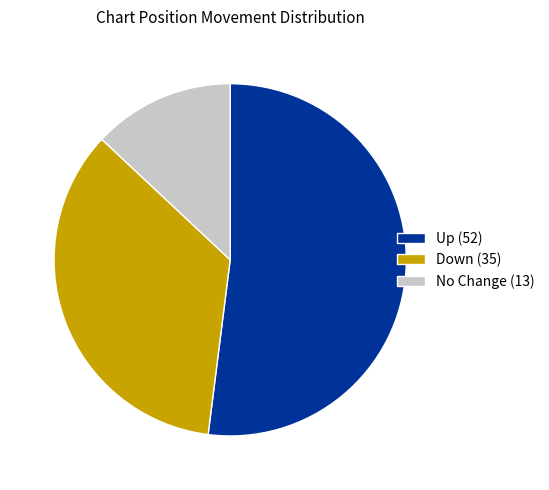

True or false: Down (35) accounts for 49% of the total.

False